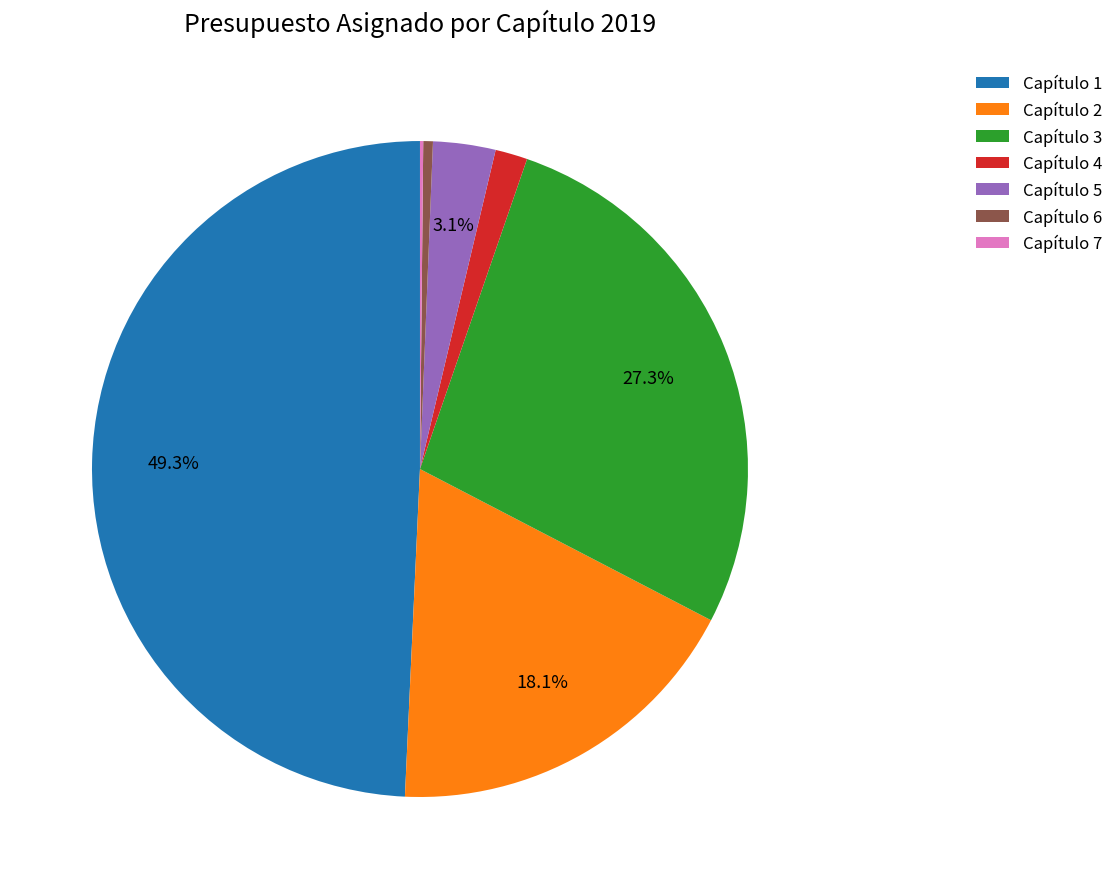

The Capítulo 6 slice represents 6% of the pie. True or false?

False